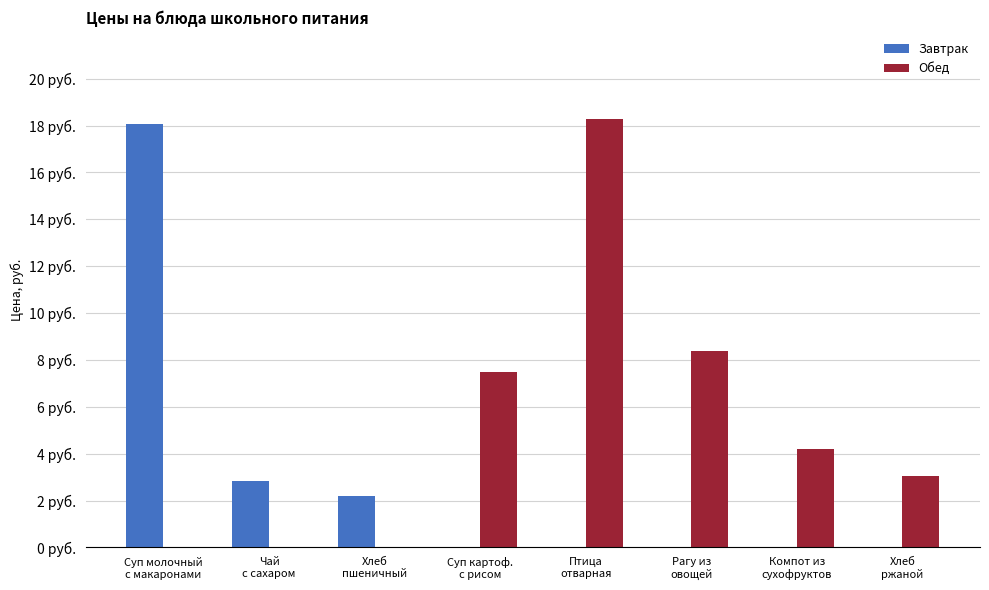

Where does the Обед series first go above 4?

Суп картоф.
с рисом